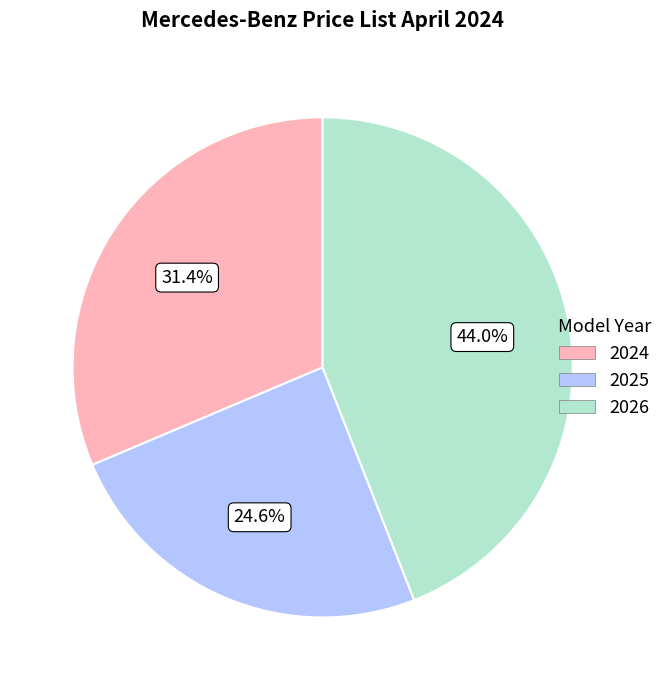

How many slices are in this pie chart?

3